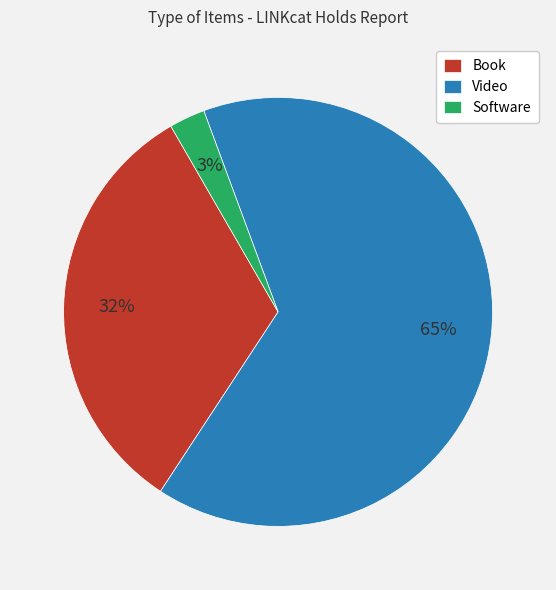

To the nearest percent, what is the combined percentage of Book and Video?

97%